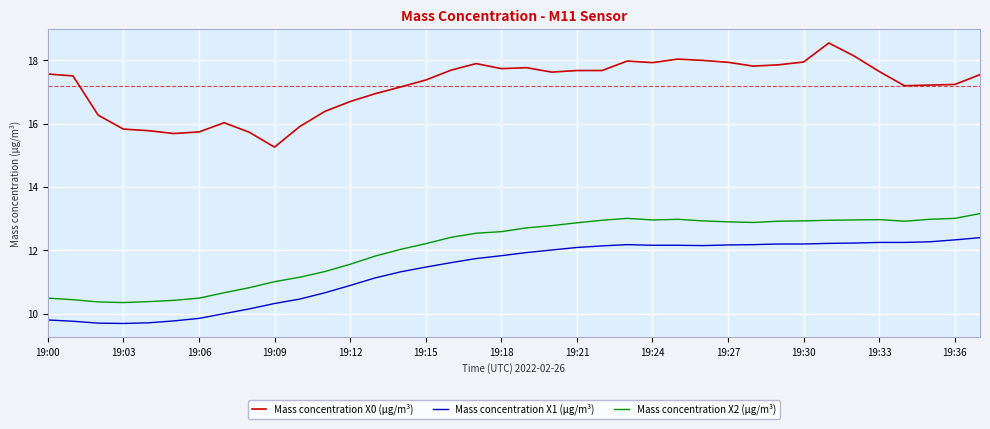

Which series has the largest total across all categories?

Mass concentration X0 (μg/m³)